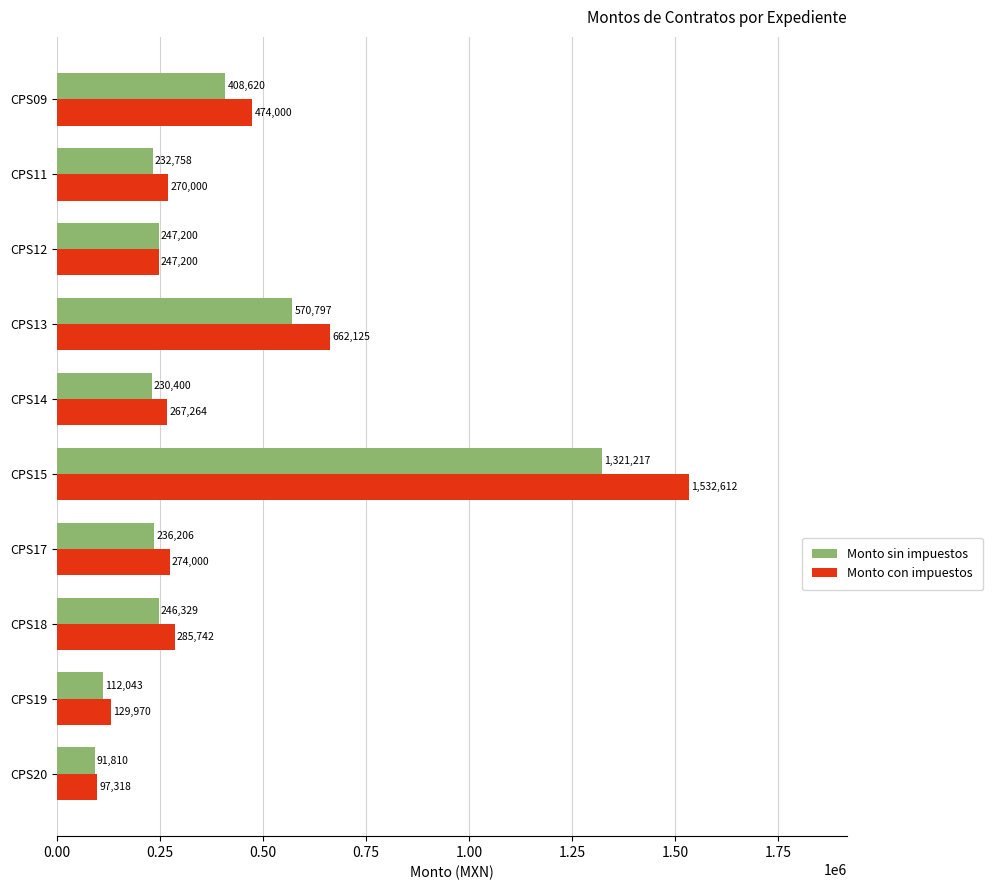

How many categories are shown in the chart?

10